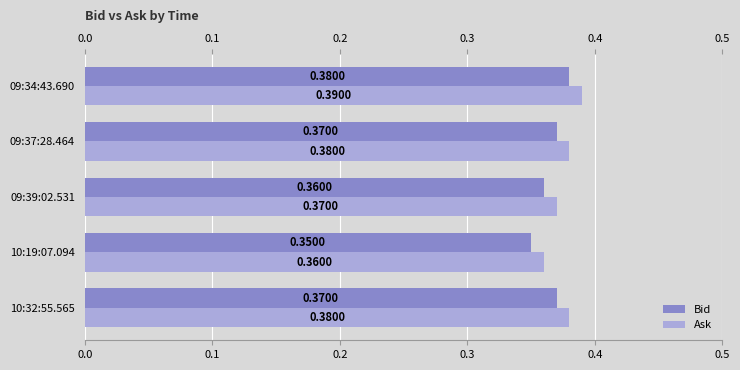

At how many categories does at least one series exceed 0?

5